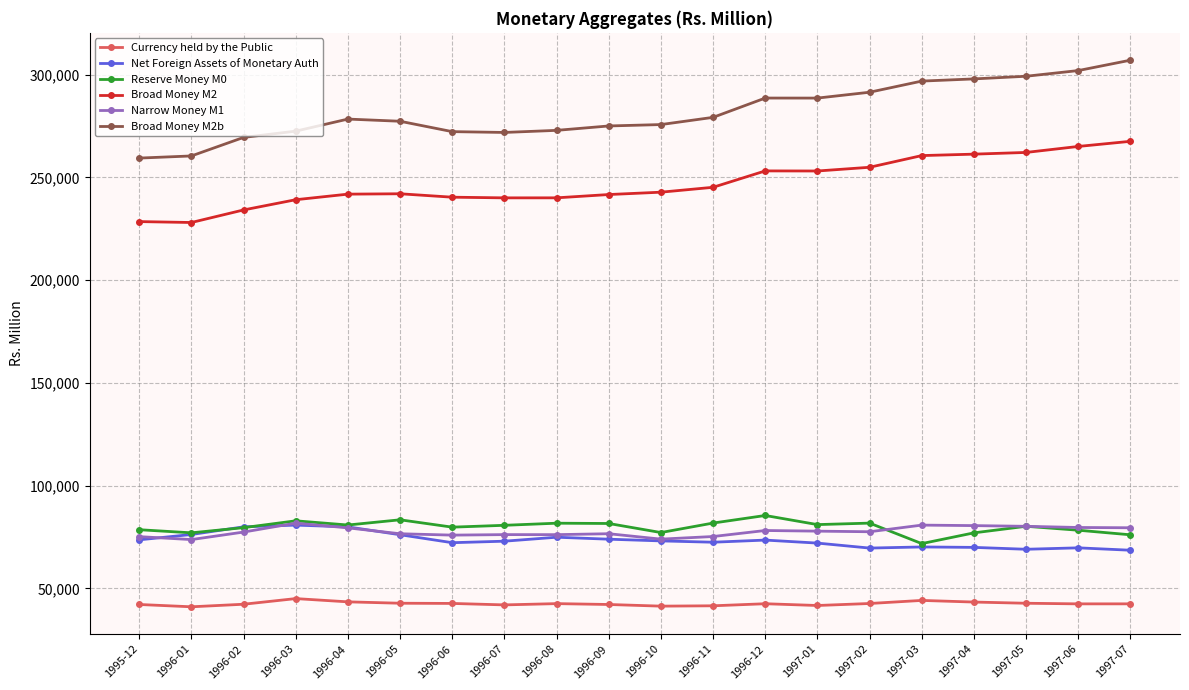

Is the value of Currency held by the Public at 1996-05 greater than the value of Broad Money M2b at 1997-05?

No